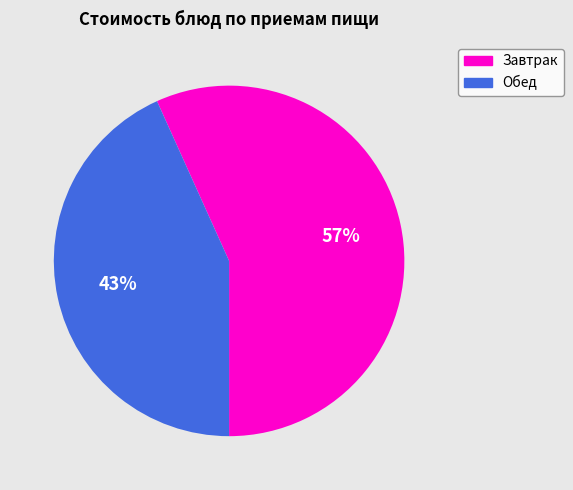

To the nearest percent, what is the average slice percentage?

50%